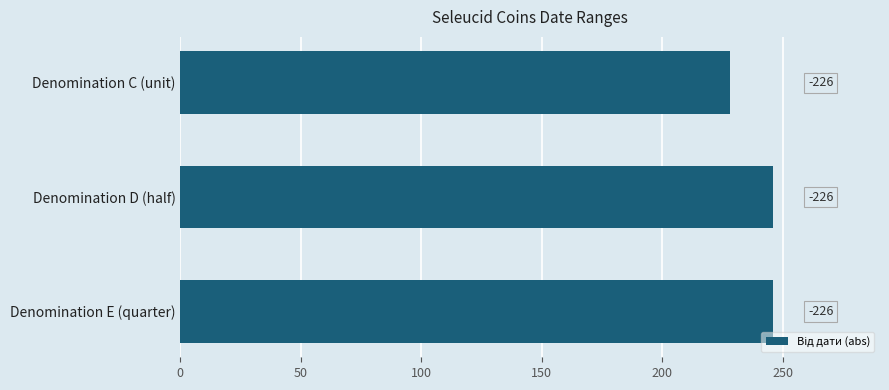

What is the difference between the second highest and minimum values?

18